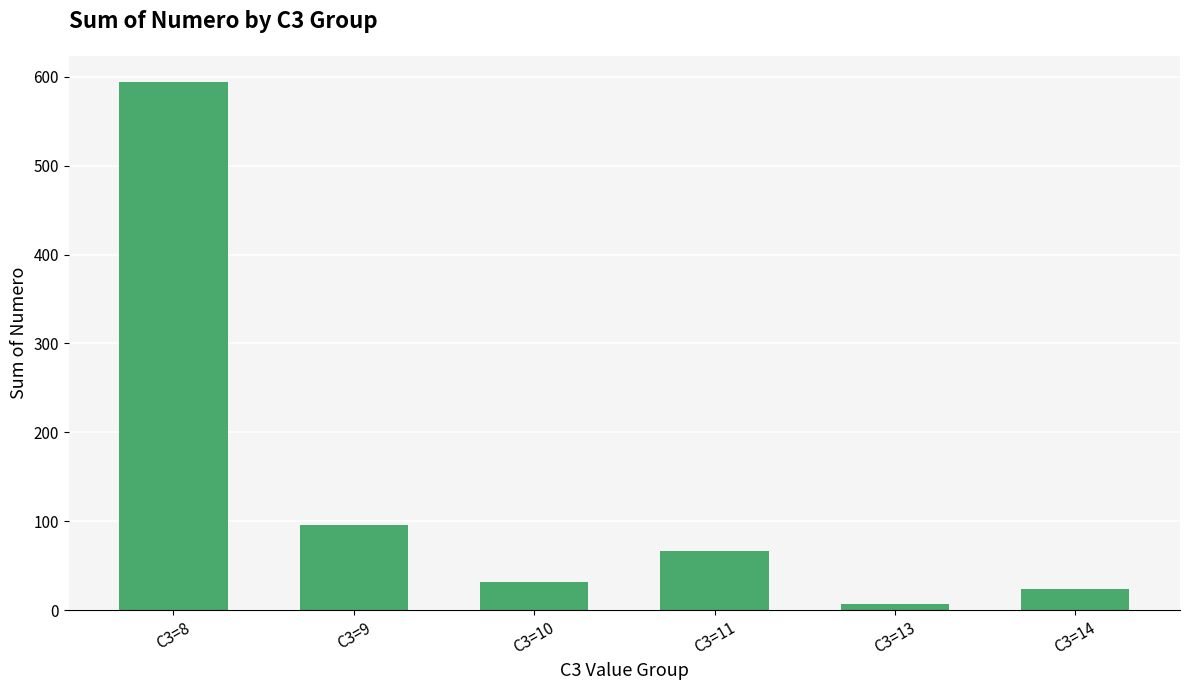

Reading right to left, what are all the values shown in this chart?

C3=14=24	C3=13=7	C3=11=67	C3=10=32	C3=9=96	C3=8=594